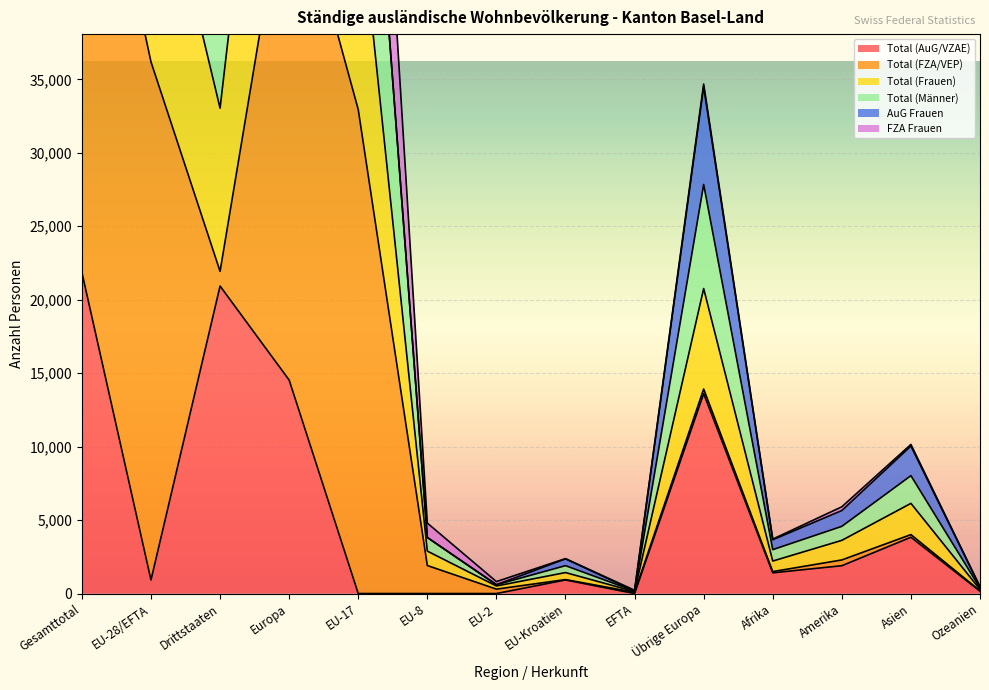

At which category does Total (Frauen) reach its first local valley?

Drittstaaten